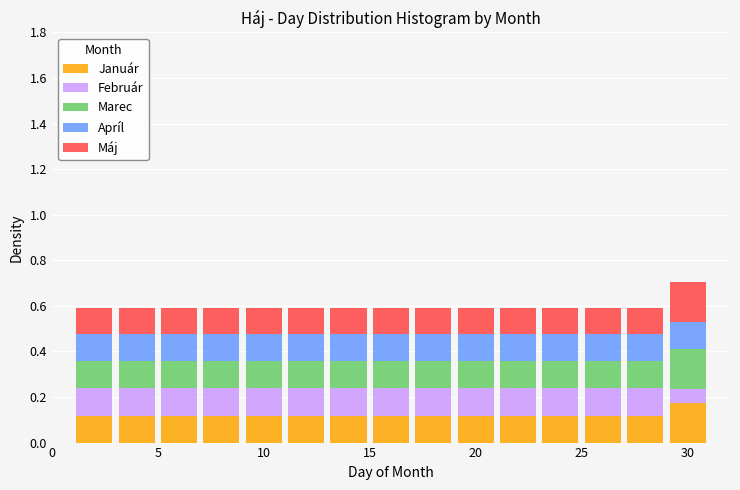

What is the total height of the stacked bar covering 9 to 11 on the x-axis? The values are not printed on the chart, so give them approximately, as read against the axis.

0.6